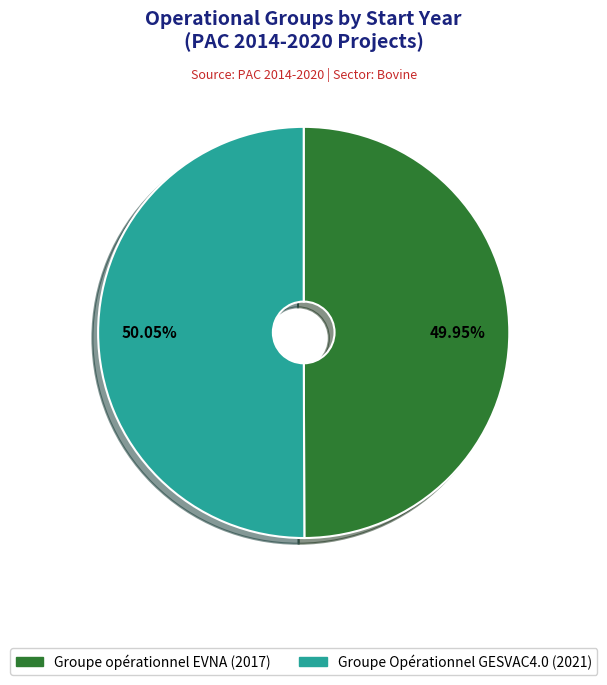

True or false: Groupe opérationnel EVNA accounts for 50% of the total.

True